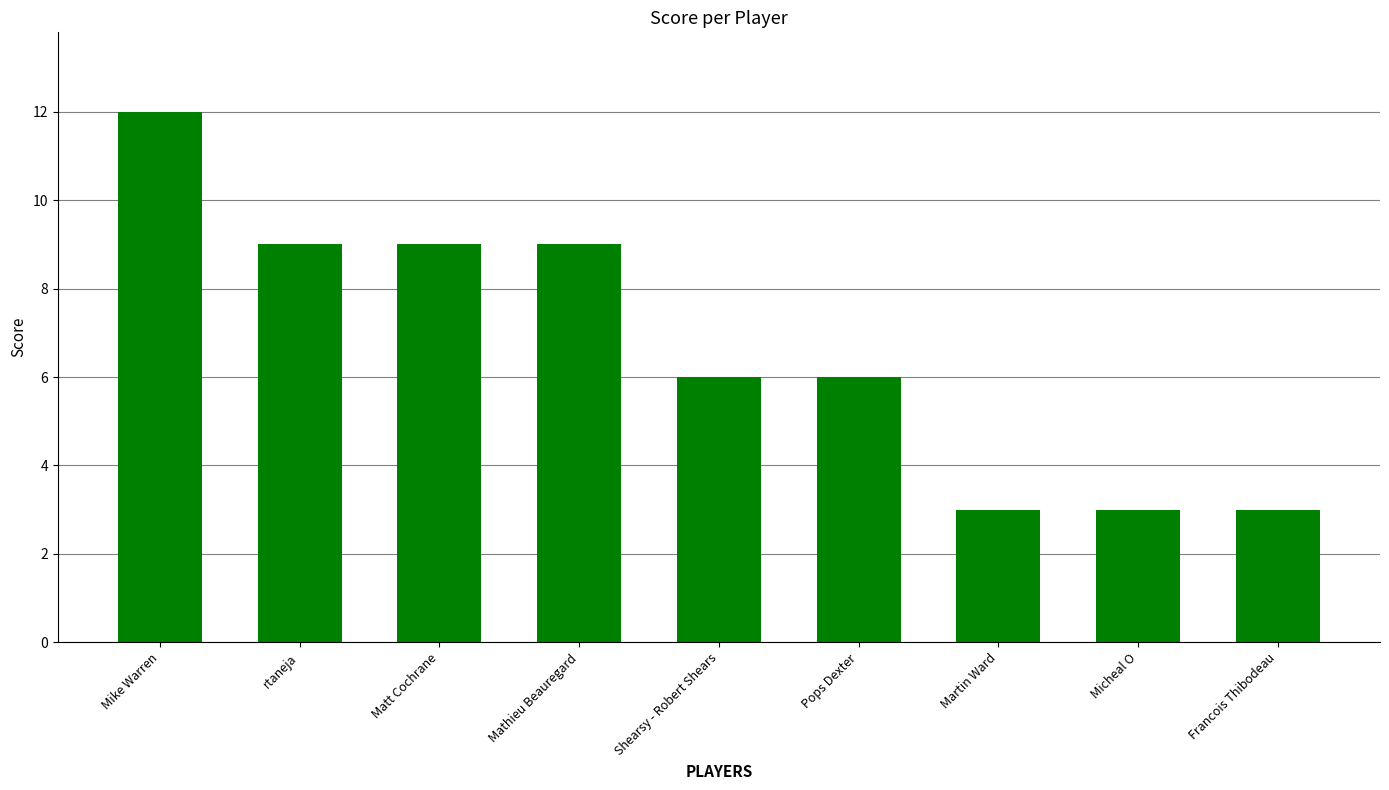

Is it true that the value at Mike Warren is 6?

False